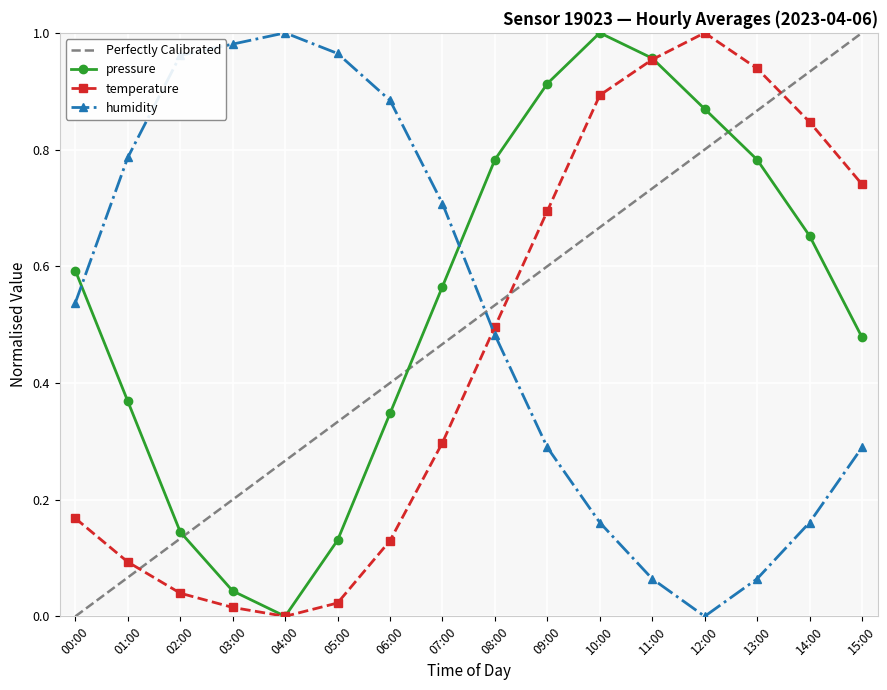

Where do humidity and pressure first cross each other?

00:00 and 01:00